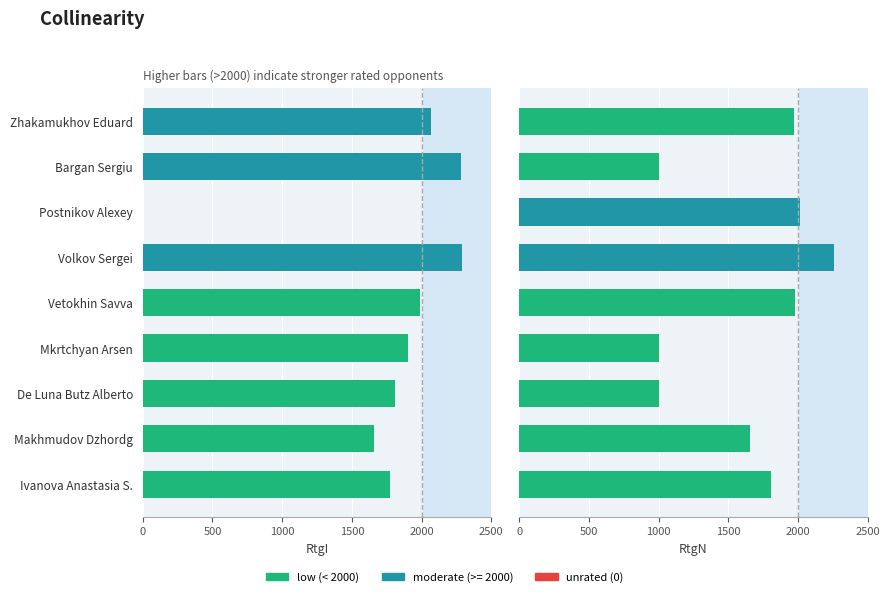

What is the value of the RtgI bar at the 2nd from the left?

1659